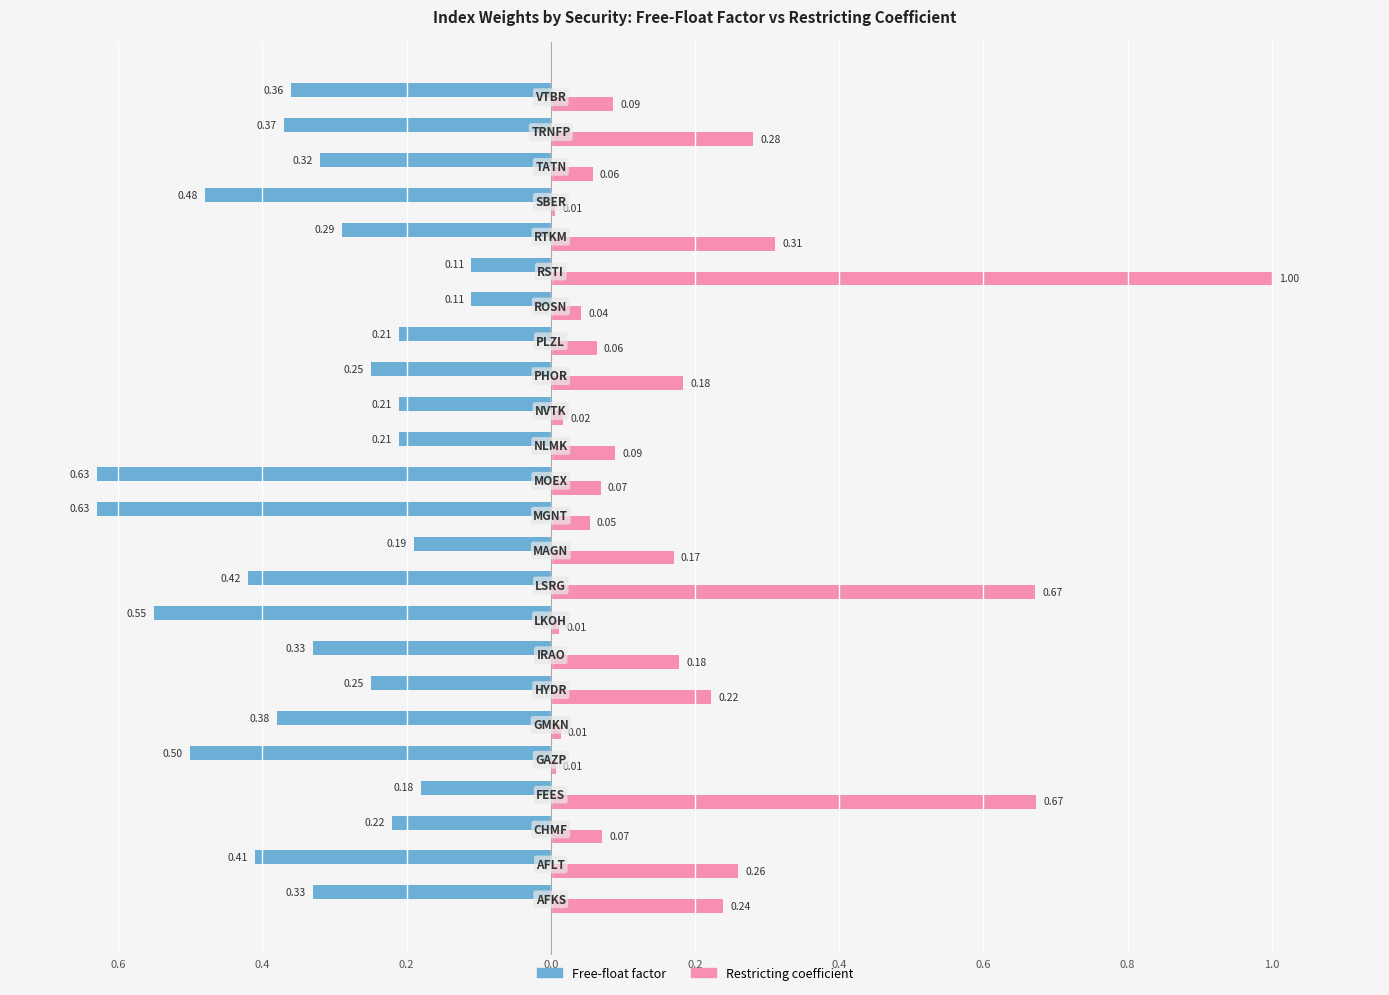

What are all the series names shown in the legend?

Free-float factor, Restricting coefficient